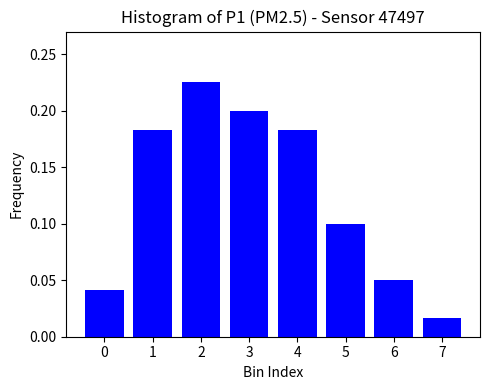

Is it true that the value at 3 is 0.2?

True